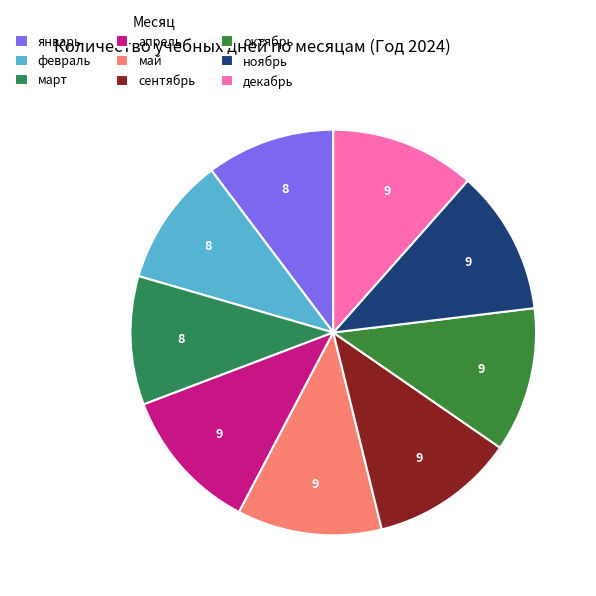

Rank the categories by value from lowest to highest.

январь, февраль, март, апрель, май, сентябрь, октябрь, ноябрь, декабрь